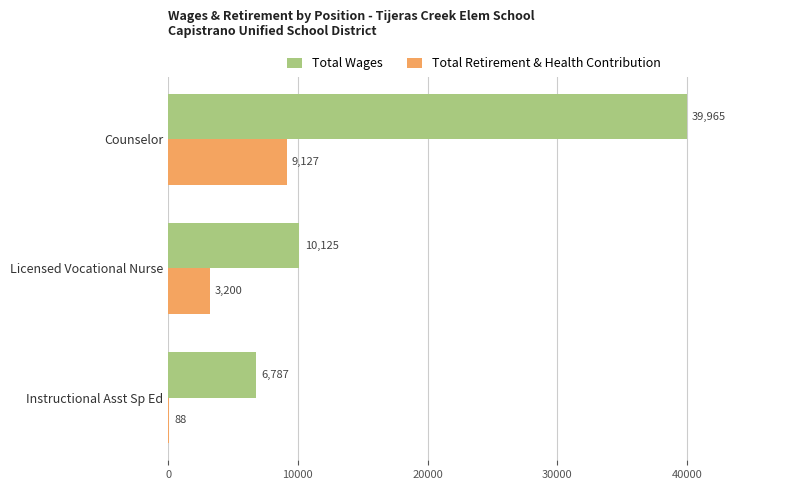

At which label does Total Retirement & Health Contribution reach its peak?

Counselor